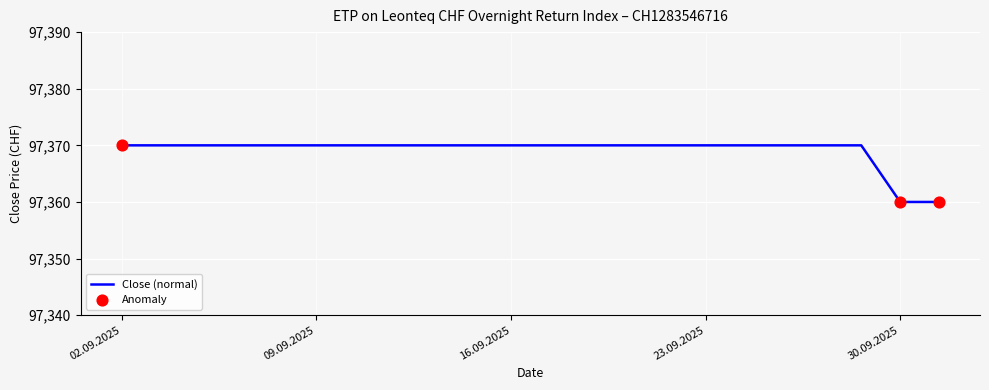

What is the difference between the maximum and minimum values?

10